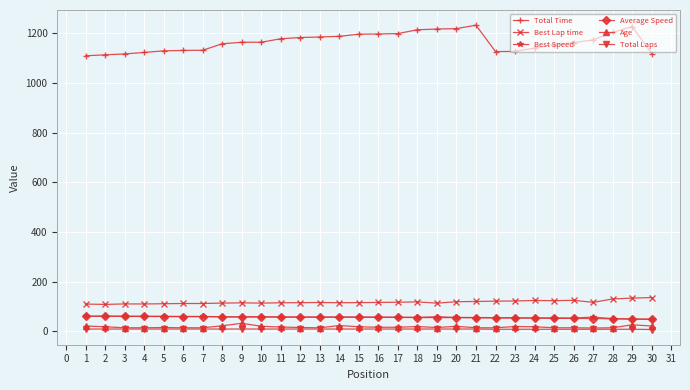

What is the minimum value for Best Speed?

49.8